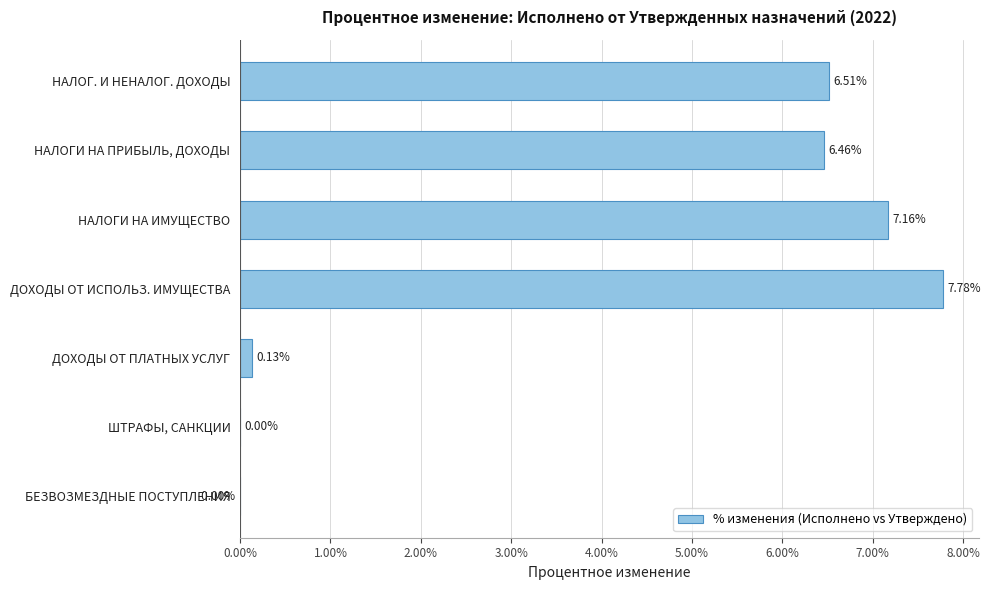

What is the ratio of the value at ДОХОДЫ ОТ ИСПОЛЬЗ. ИМУЩЕСТВА to the value at НАЛОГИ НА ПРИБЫЛЬ, ДОХОДЫ?

1.2